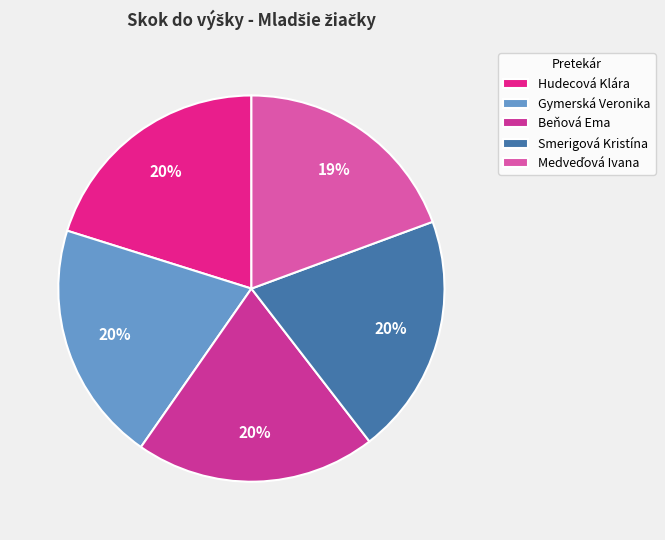

How many slices are in this pie chart?

5